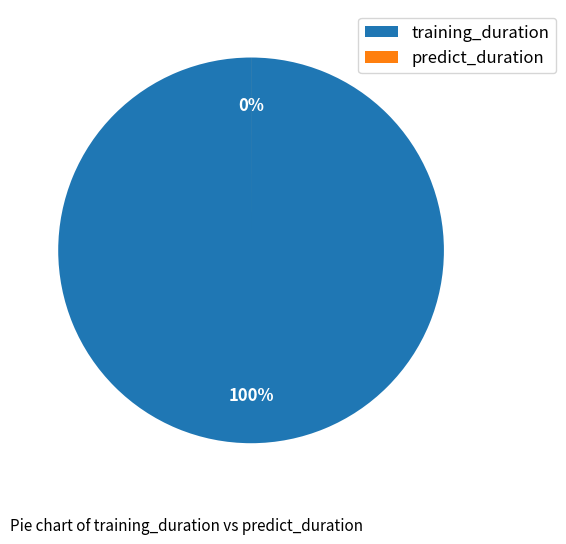

To the nearest percent, what is the average slice percentage?

50%